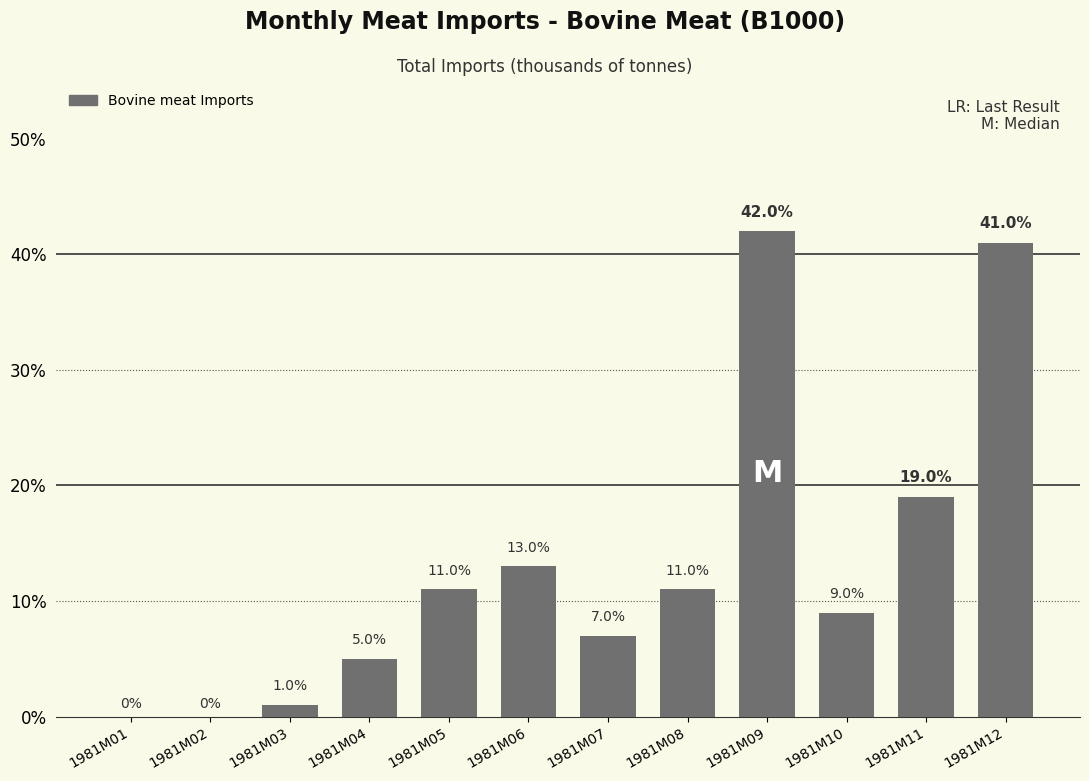

Rank the categories by value from highest to lowest.

1981M09, 1981M12, 1981M11, 1981M06, 1981M05, 1981M08, 1981M10, 1981M07, 1981M04, 1981M03, 1981M01, 1981M02